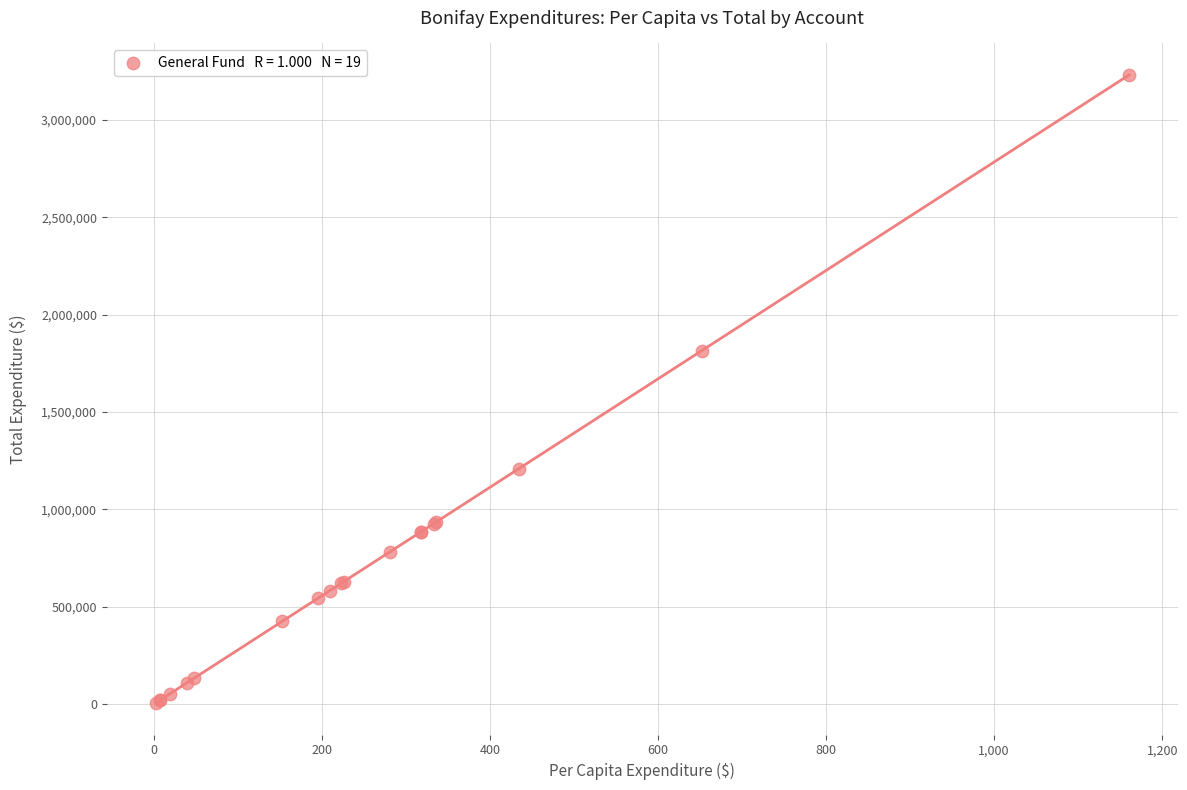

What Y value in the scatter plot is closest to 1618439?

1814693